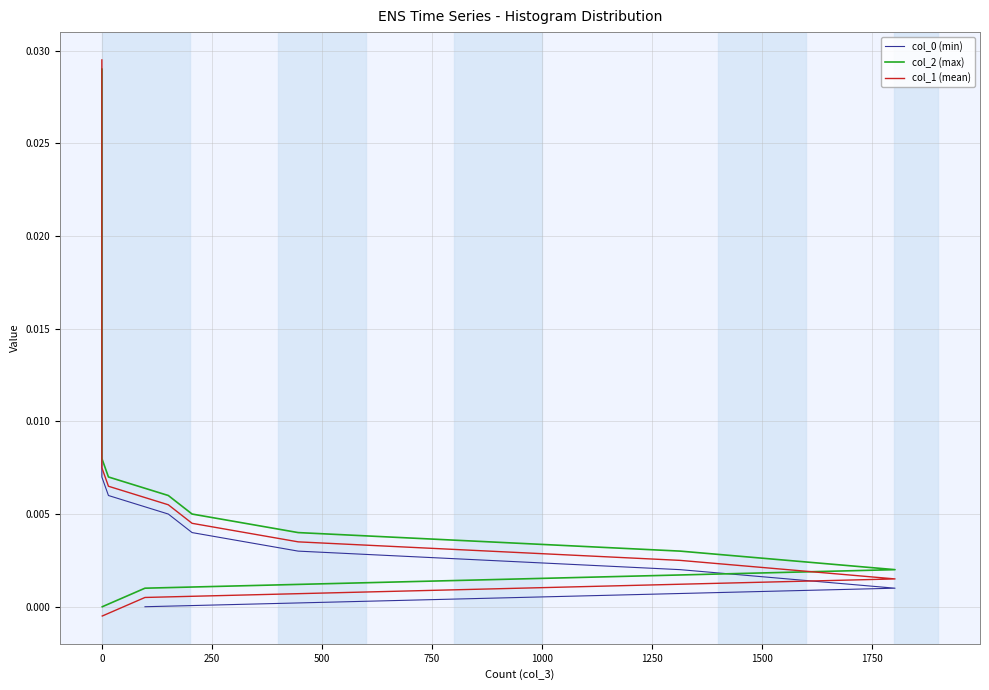

Between 14 and 17, which is larger?

17